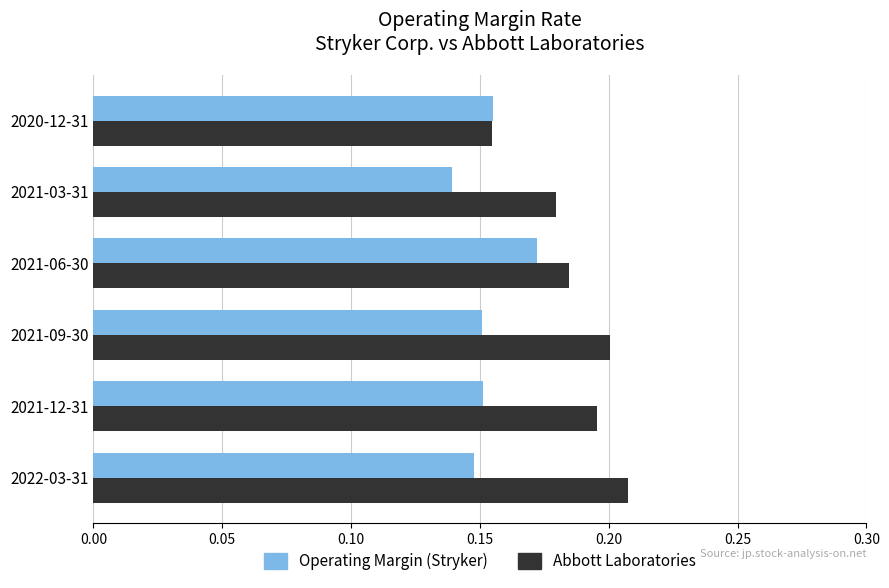

At which label does Abbott Laboratories reach its minimum?

2020-12-31